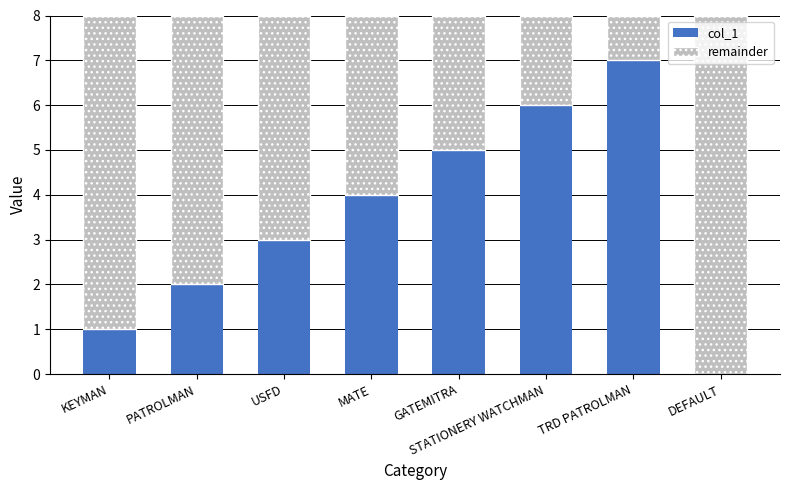

Is it true that col_1 equals 4 at MATE?

True